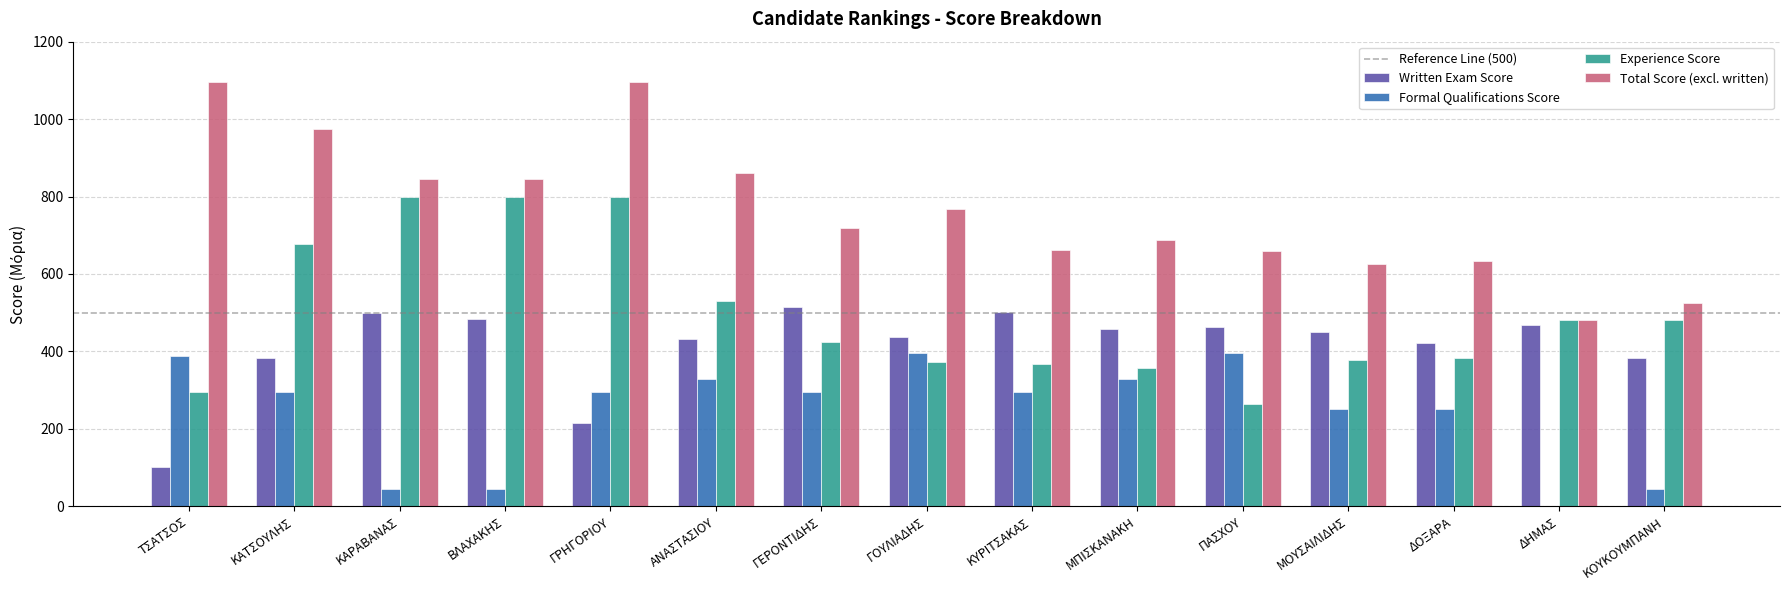

How many series are shown in this chart?

4